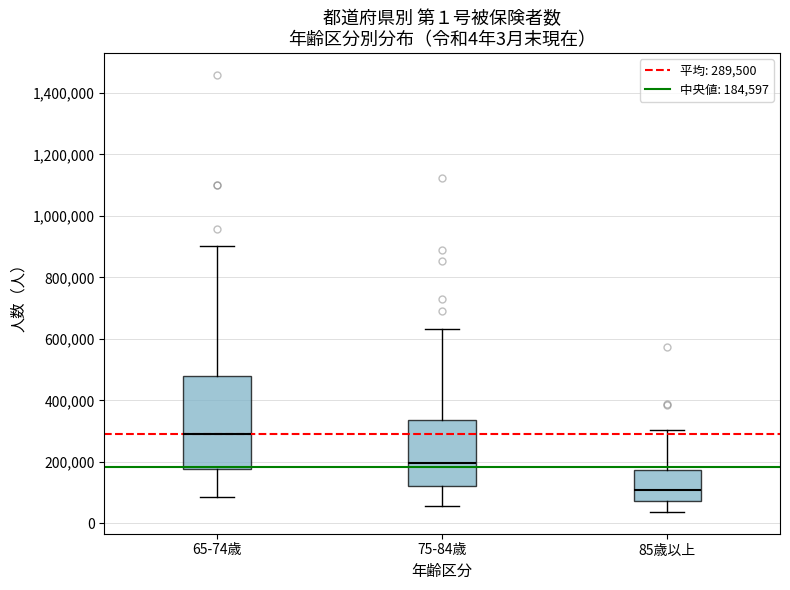

Which box is the tallest, from its lower edge to its upper edge?

65-74歳